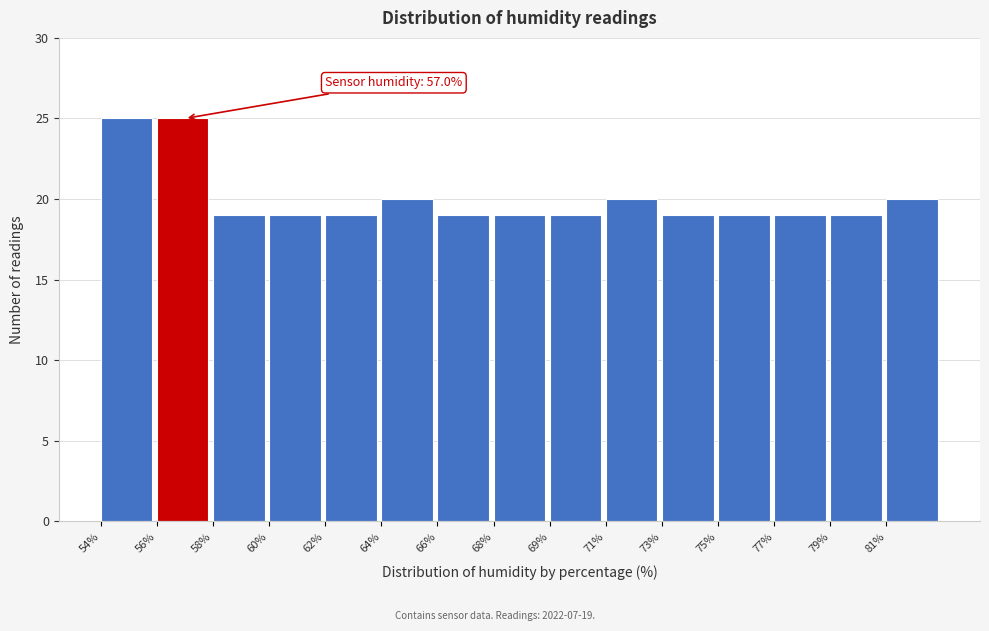

Reading left to right, list all the values displayed in this chart.

25	25	19	19	19	20	19	19	19	20	19	19	19	19	20